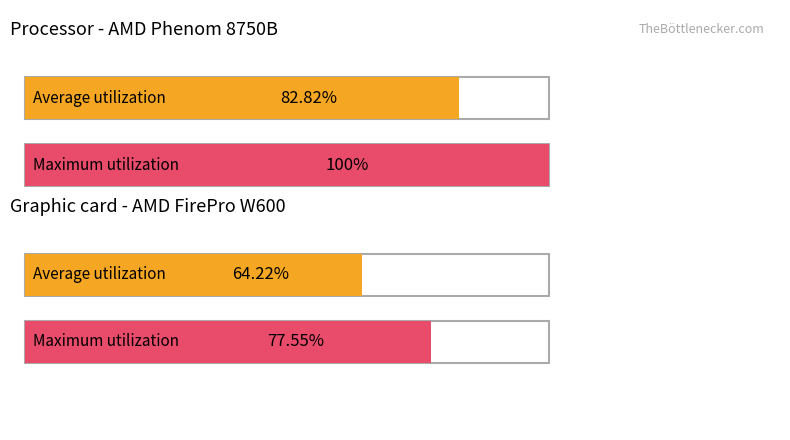

How many categories are shown in the chart?

4